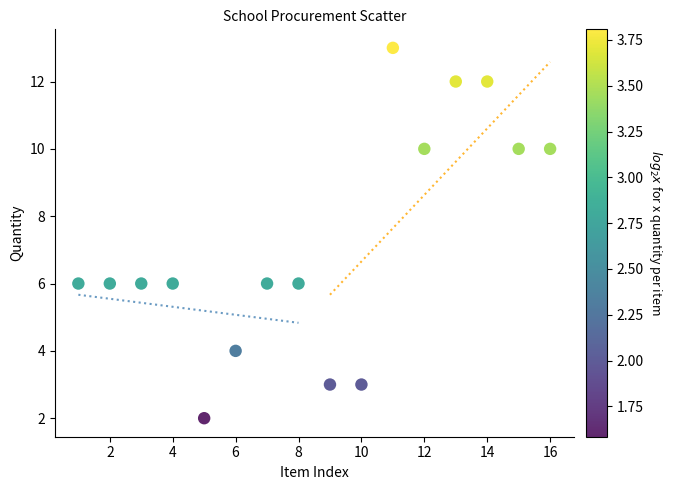

What is the range of X values (max minus min)?

15